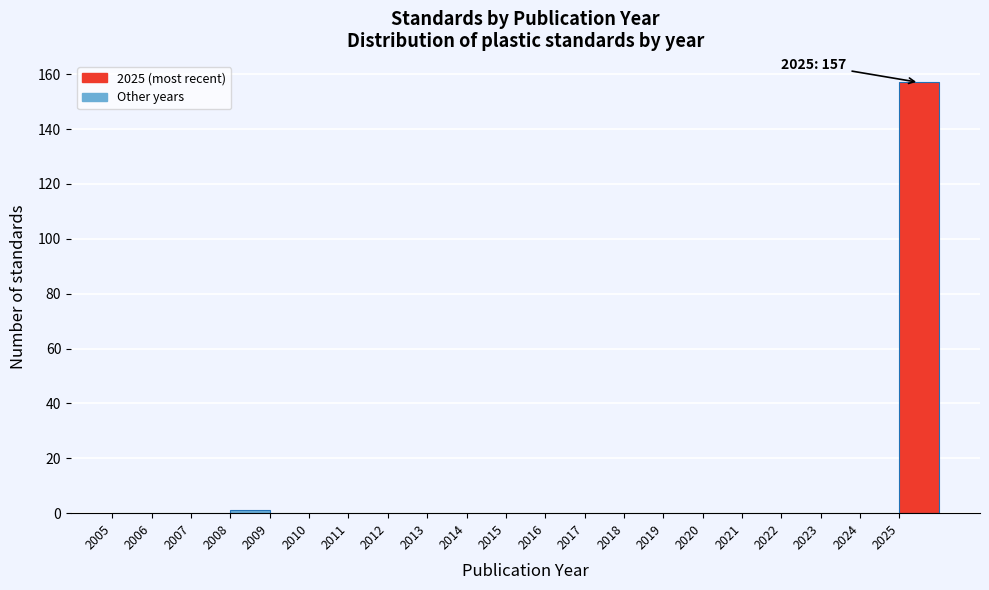

Over which range of the x-axis is the bar tallest?

2025 to 2026